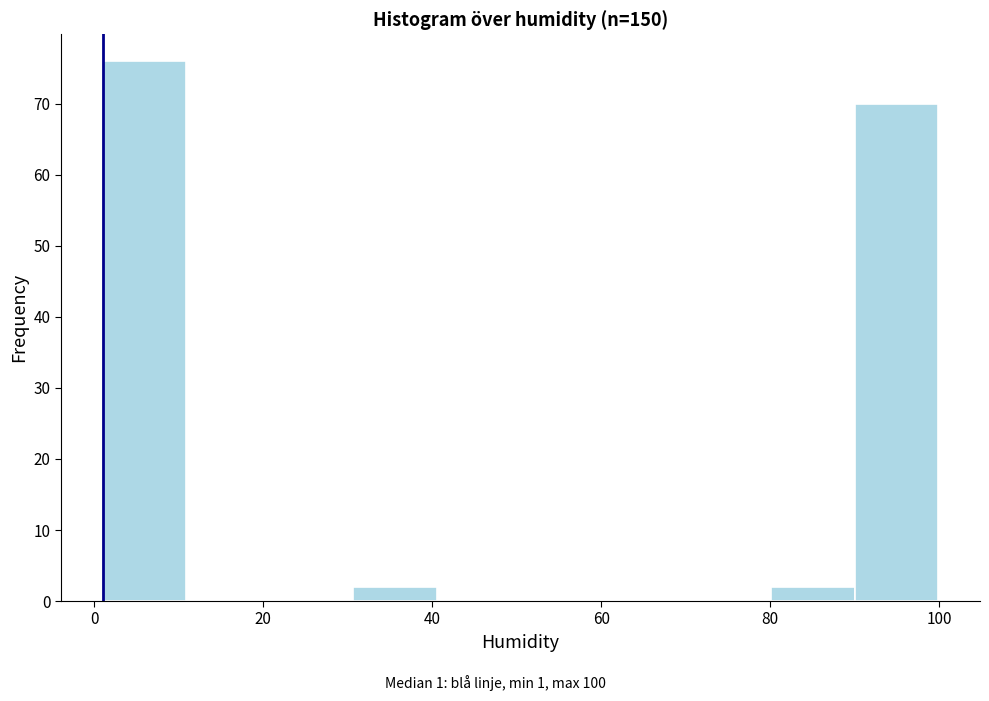

Reading left to right, transcribe this chart: for each bar, give the range it covers on the x-axis and its height. Neither the bar edges nor the heights are printed on the chart, so give them approximately, as read against the axes.

2 to 10: 76
10 to 20: 0
20 to 30: 0
30 to 40: 2
40 to 50: 0
50 to 60: 0
60 to 70: 0
70 to 80: 0
80 to 90: 2
90 to 100: 70